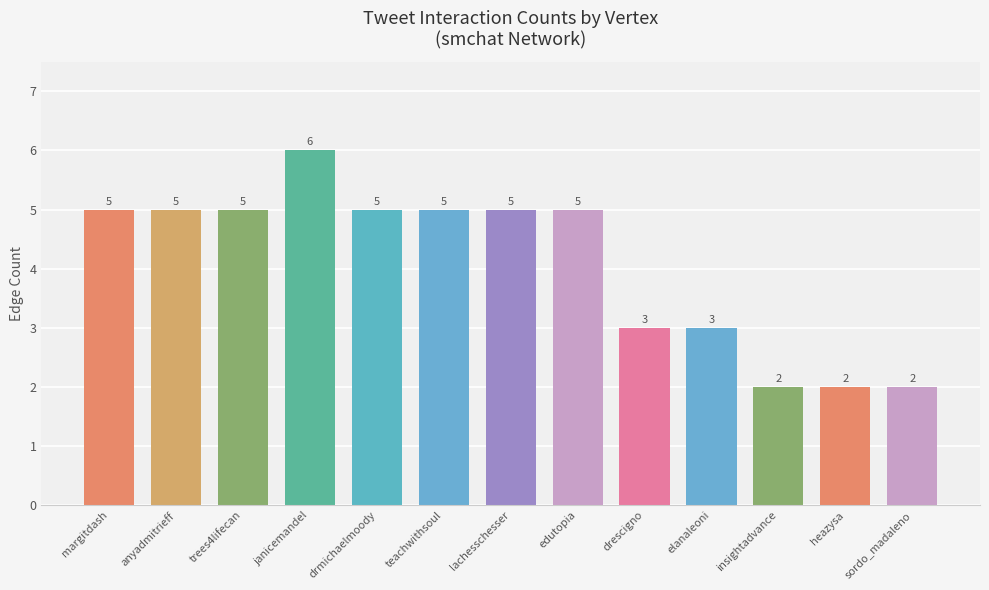

How many values are between 3 and 5?

9